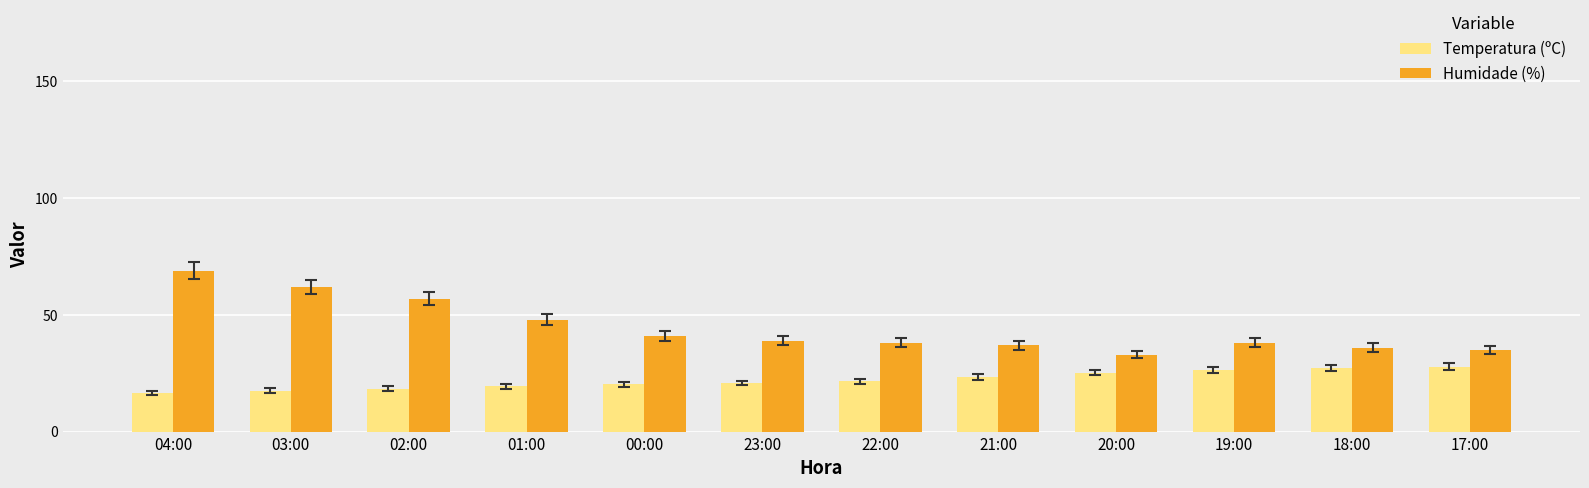

What is the maximum value for Humidade (%)?

69.0